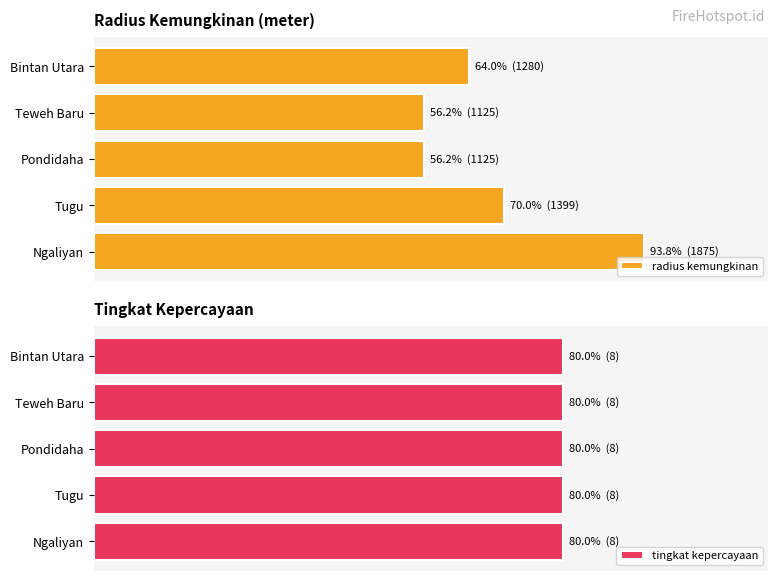

Is it true that tingkat kepercayaan equals 1.4 at 1?

False